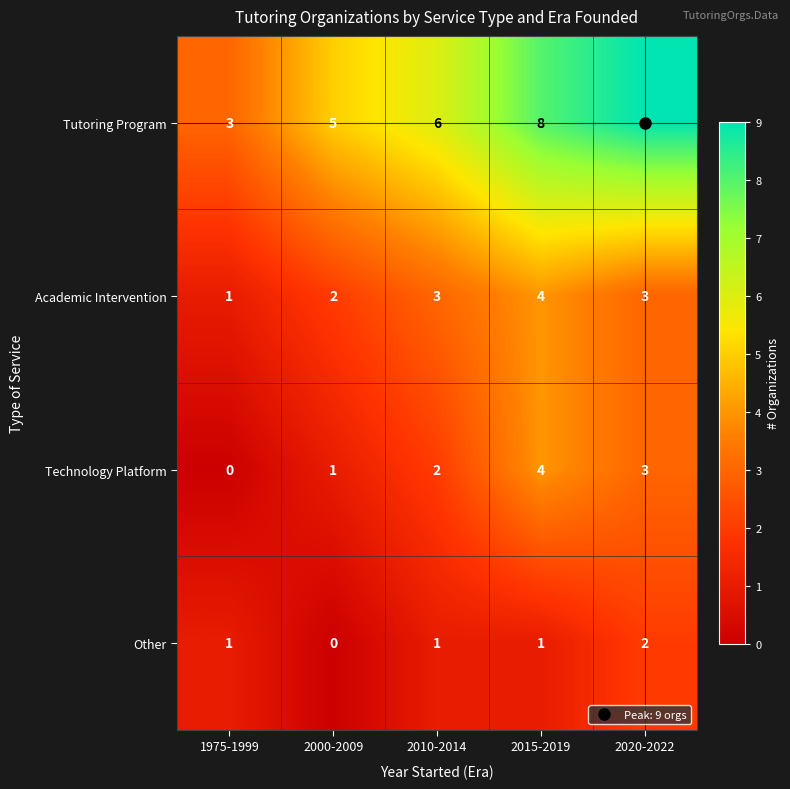

What is the difference between the highest and lowest values at 2015-2019?

7